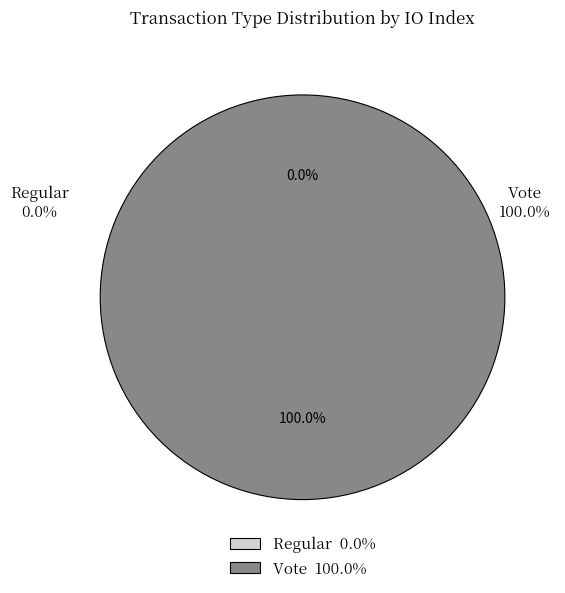

Rank the categories by value from lowest to highest.

Regular, Vote